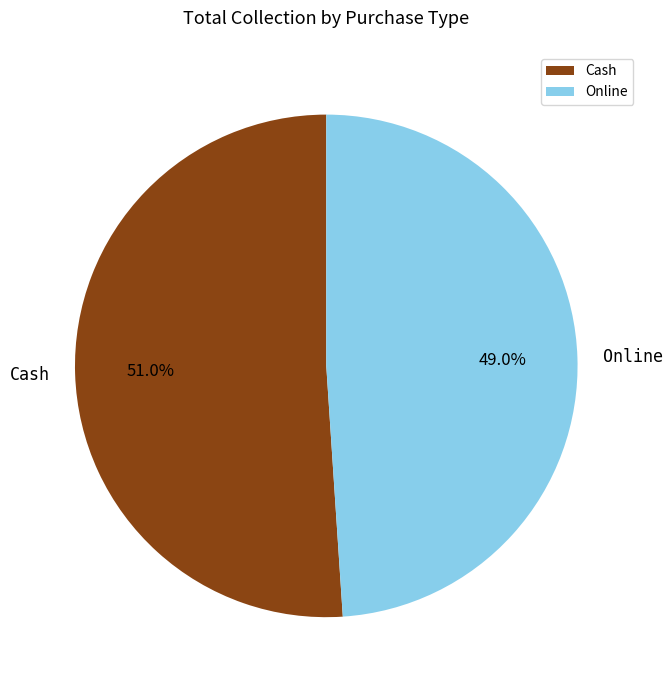

To the nearest percent, what is the combined percentage of Cash and Online?

100%